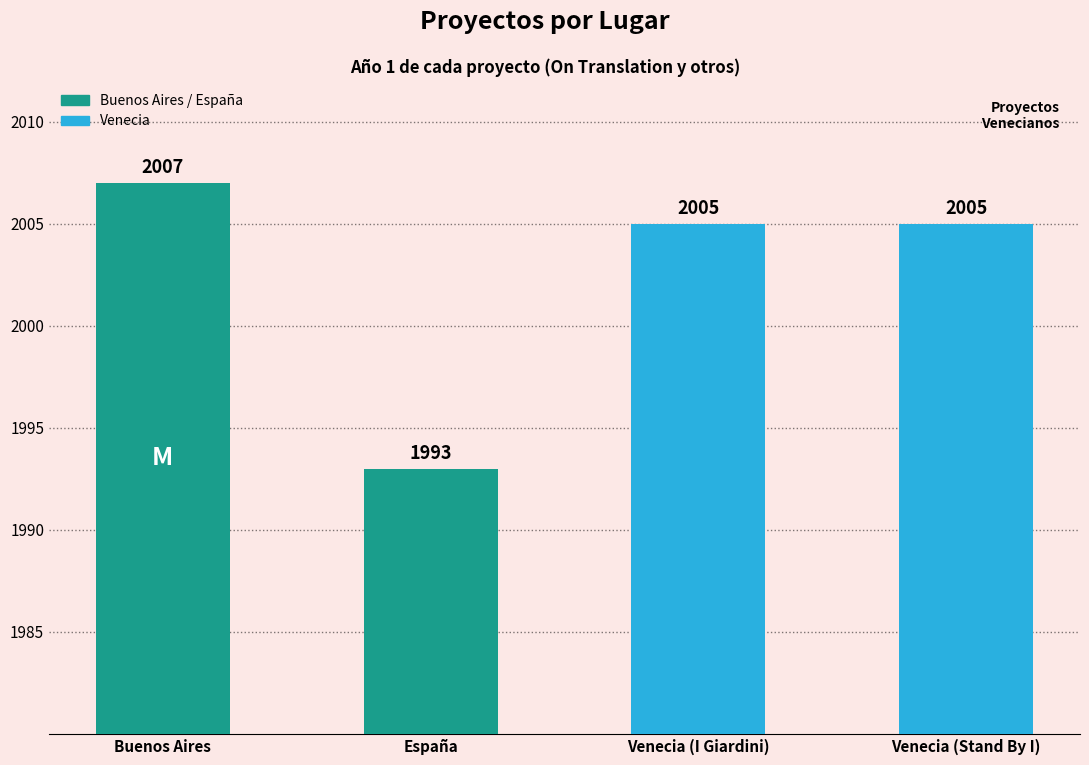

The chart shows a value of 1152 at Buenos Aires. True or false?

False